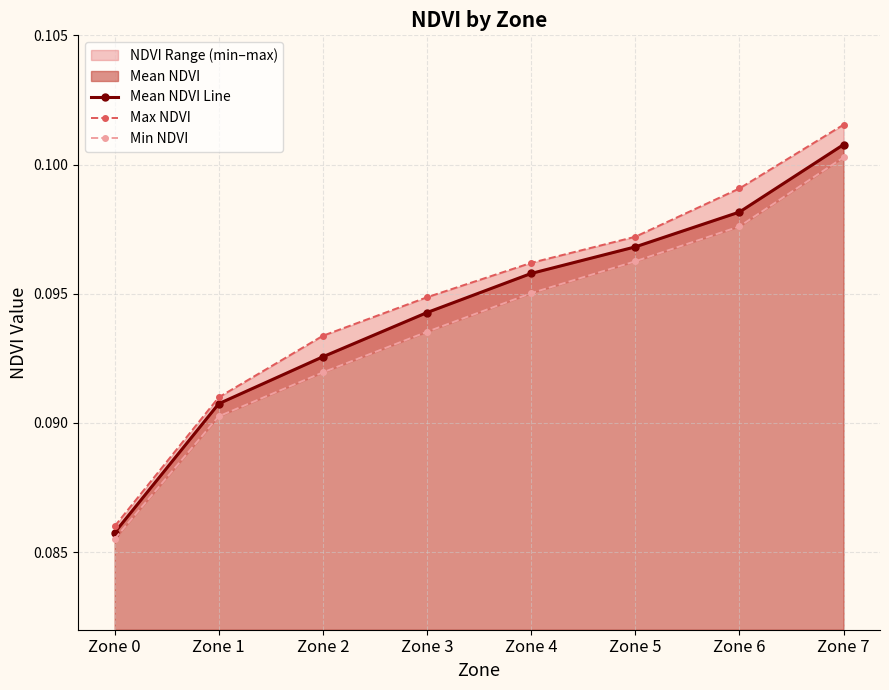

True or false: Max NDVI and Min NDVI cross at least once.

False